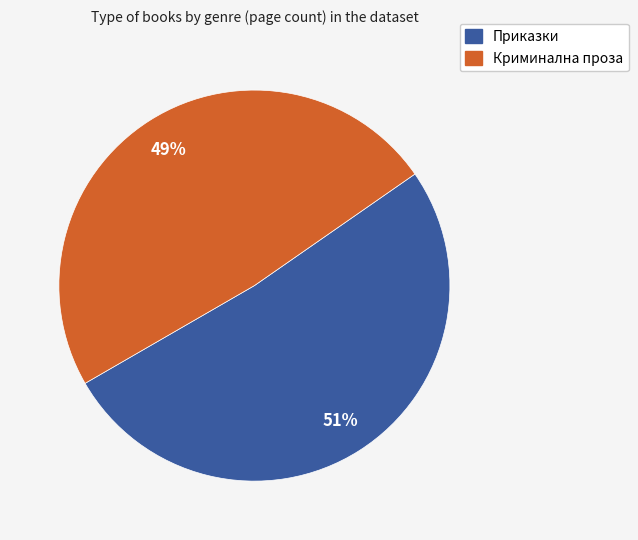

To the nearest percent, what is the average slice percentage?

50%